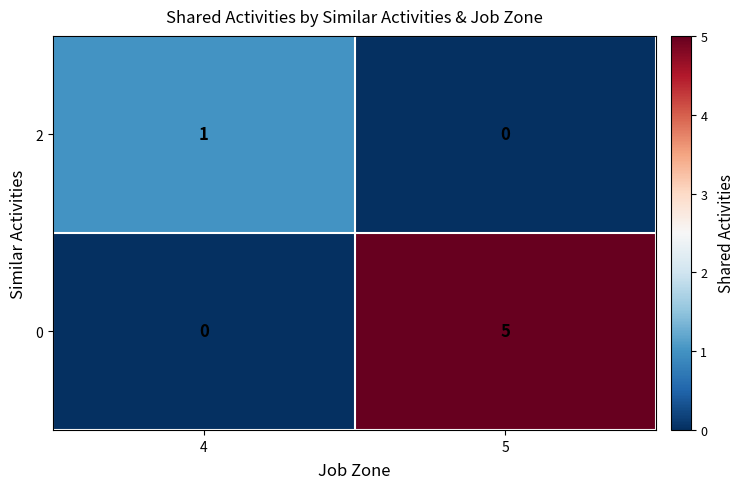

Reading left to right, transcribe all the data shown in this chart.

2: 1	0
0: 0	5